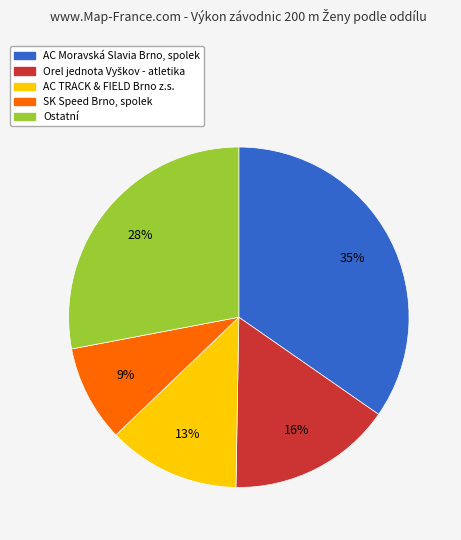

To the nearest percent, what is the average slice percentage?

20%